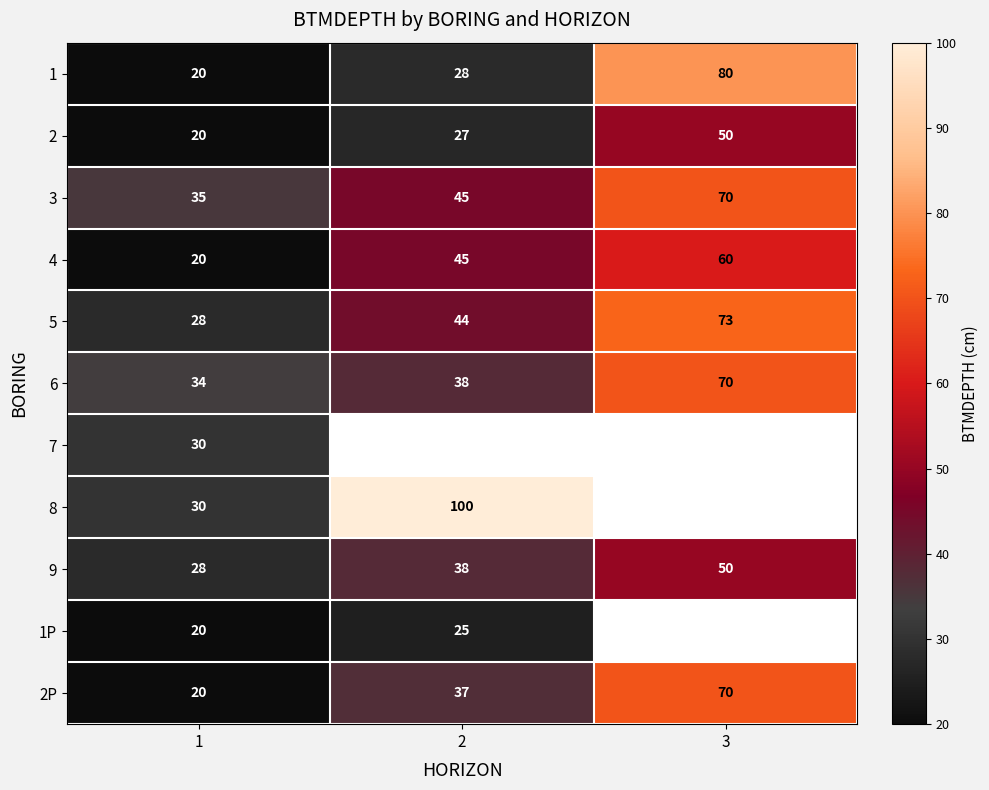

At which label does 9 reach its minimum?

1